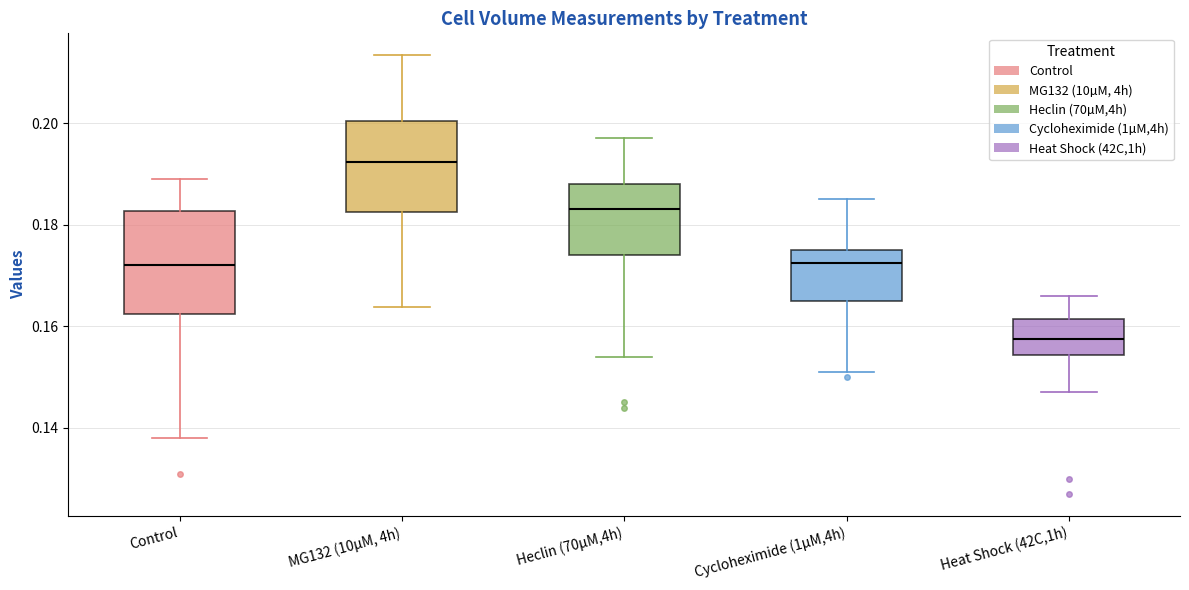

Reading left to right, read every box against the y-axis: the position of its median line, the range the box covers, and the ends of its whiskers. The values are not printed on the chart, so give them approximately, as read against the axis.

Control: median 0.172, box 0.162 to 0.182, whiskers 0.138 to 0.190
MG132 (10µM, 4h): median 0.192, box 0.182 to 0.200, whiskers 0.164 to 0.214
Heclin (70µM,4h): median 0.184, box 0.174 to 0.188, whiskers 0.154 to 0.198
Cycloheximide (1µM,4h): median 0.172, box 0.166 to 0.176, whiskers 0.152 to 0.186
Heat Shock (42C,1h): median 0.158, box 0.154 to 0.162, whiskers 0.148 to 0.166